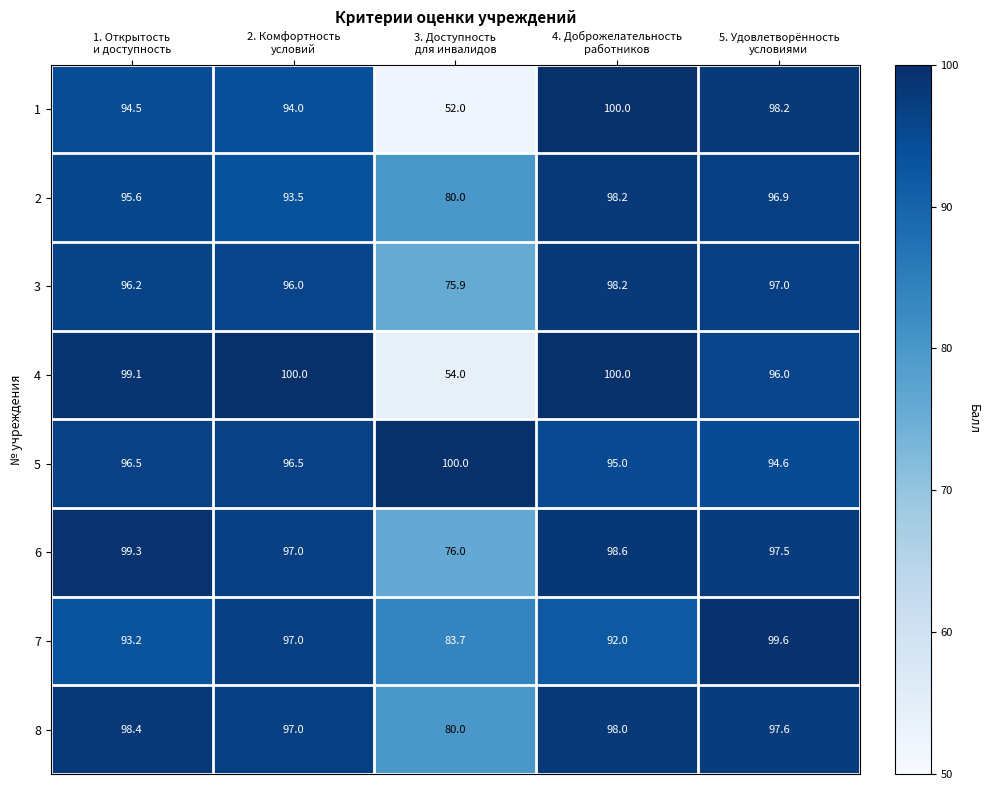

What is the smallest value displayed?

52.0